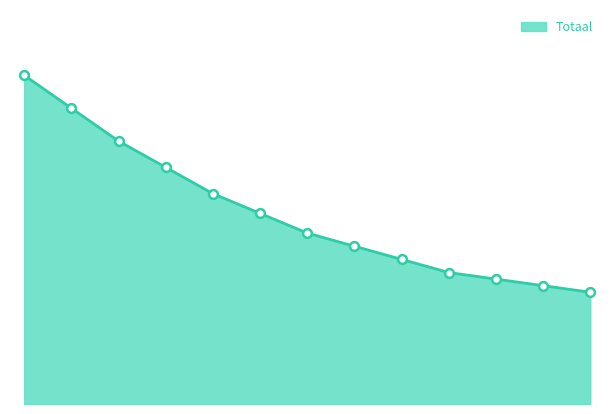

How many lines are shown in the chart?

1